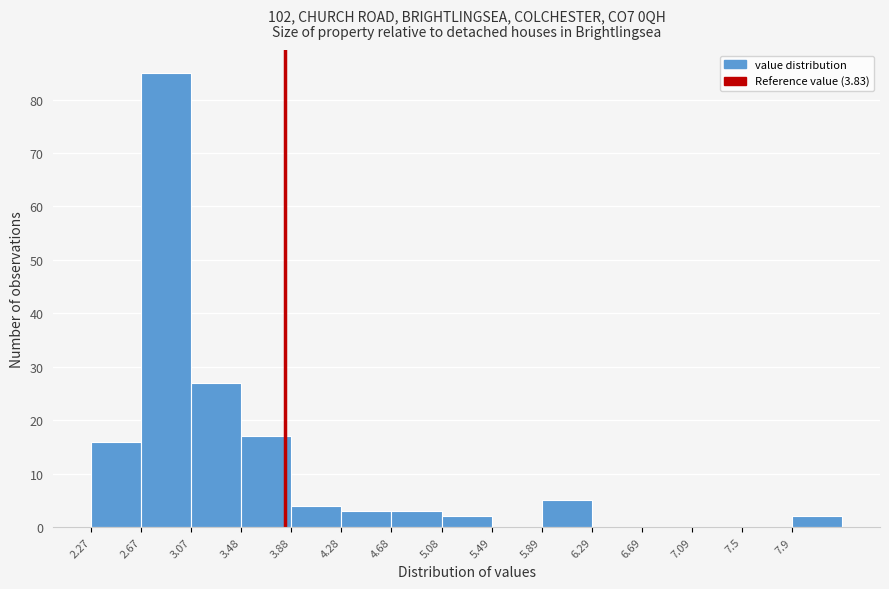

Reading left to right, transcribe this chart: for each bar, give the range it covers on the x-axis and its height. Neither the bar edges nor the heights are printed on the chart, so give them approximately, as read against the axes.

2.25 to 2.65: 16
2.65 to 3.05: 85
3.05 to 3.50: 27
3.50 to 3.90: 17
3.90 to 4.30: 4
4.30 to 4.70: 3
4.70 to 5.10: 3
5.10 to 5.50: 2
5.50 to 5.90: 0
5.90 to 6.30: 5
6.30 to 6.70: 0
6.70 to 7.10: 0
7.10 to 7.50: 0
7.50 to 7.90: 0
7.90 to 8.30: 2